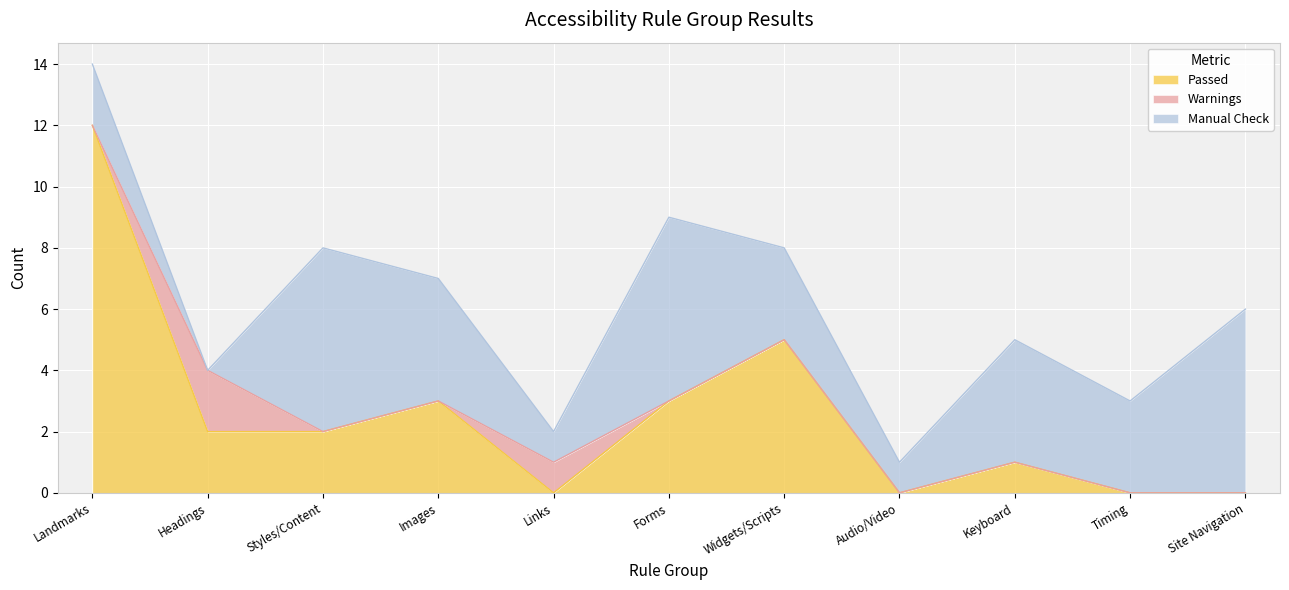

What is the difference between the second highest and minimum values in the Warnings series?

1